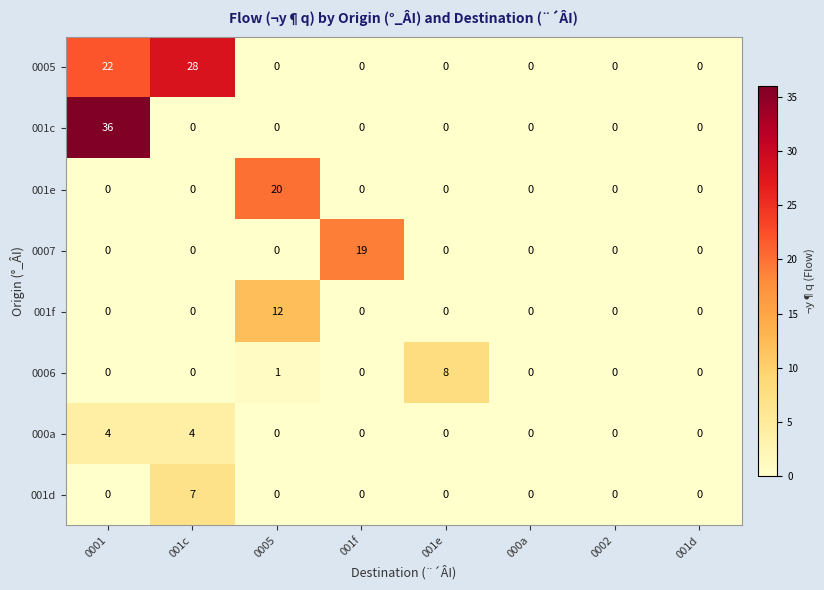

Which category has the highest value in the 001e series?

0005